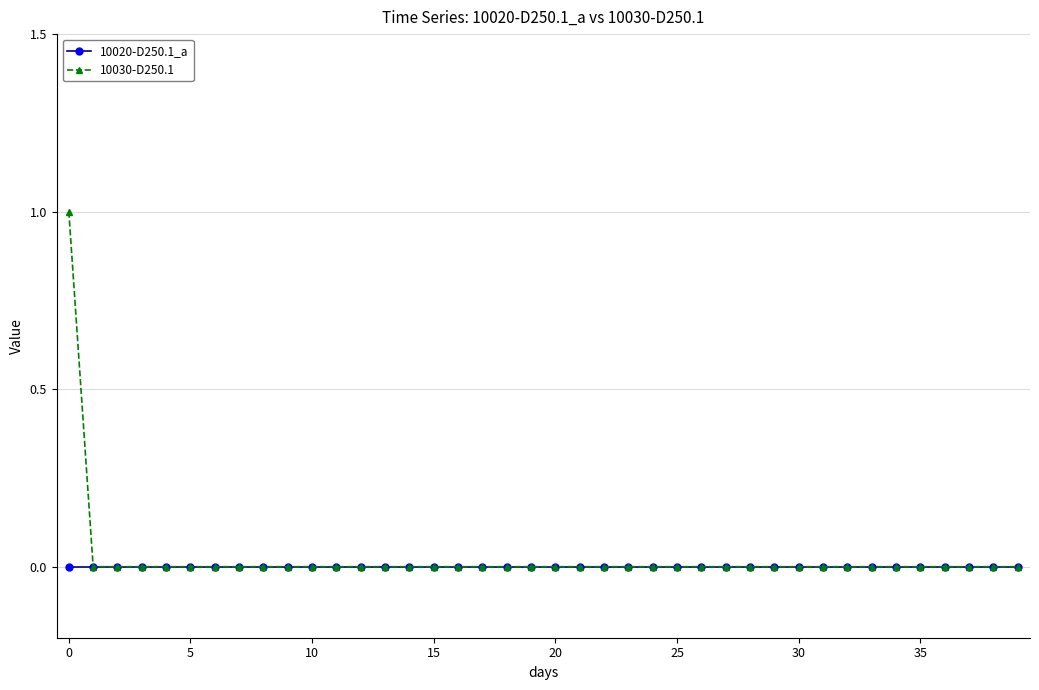

What is the greatest value displayed?

1